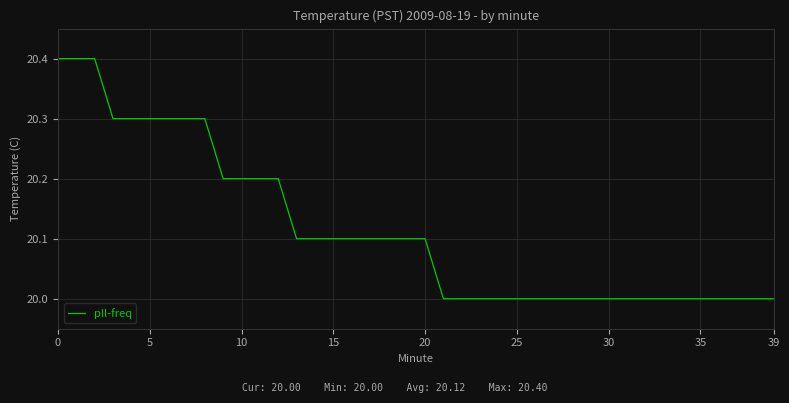

What is the minimum value shown in the chart?

20.0